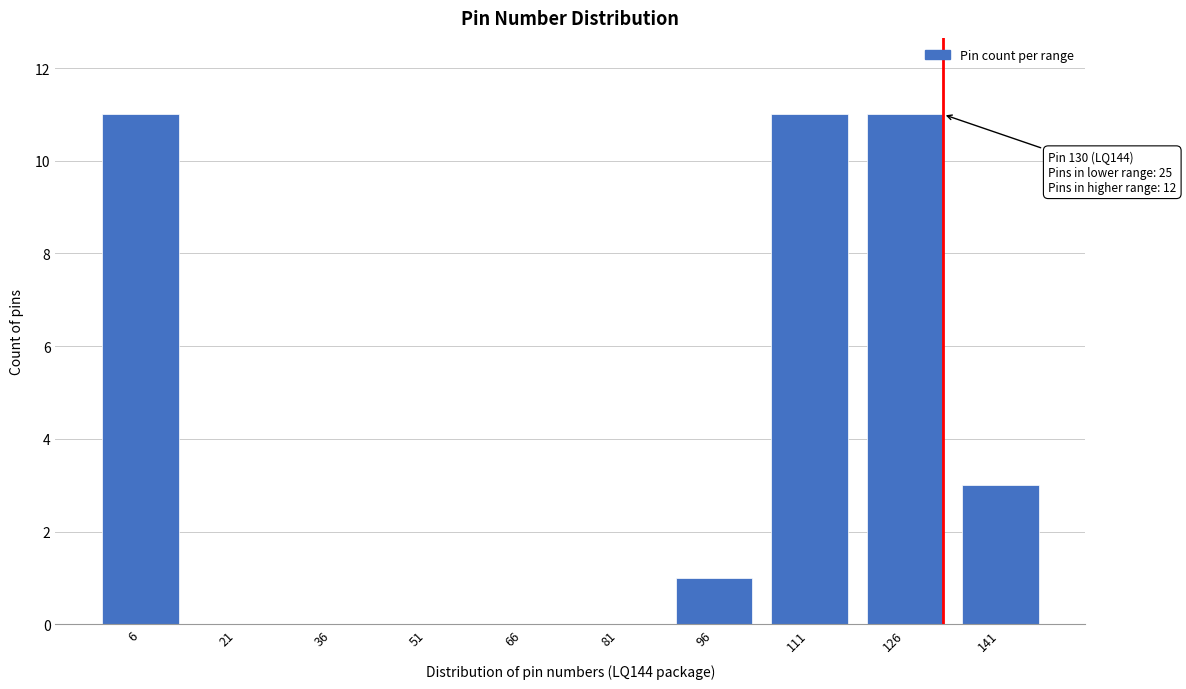

Reading left to right, extract all data points from this chart.

6=11	21=0	36=0	51=0	66=0	81=0	96=1	111=11	126=11	141=3